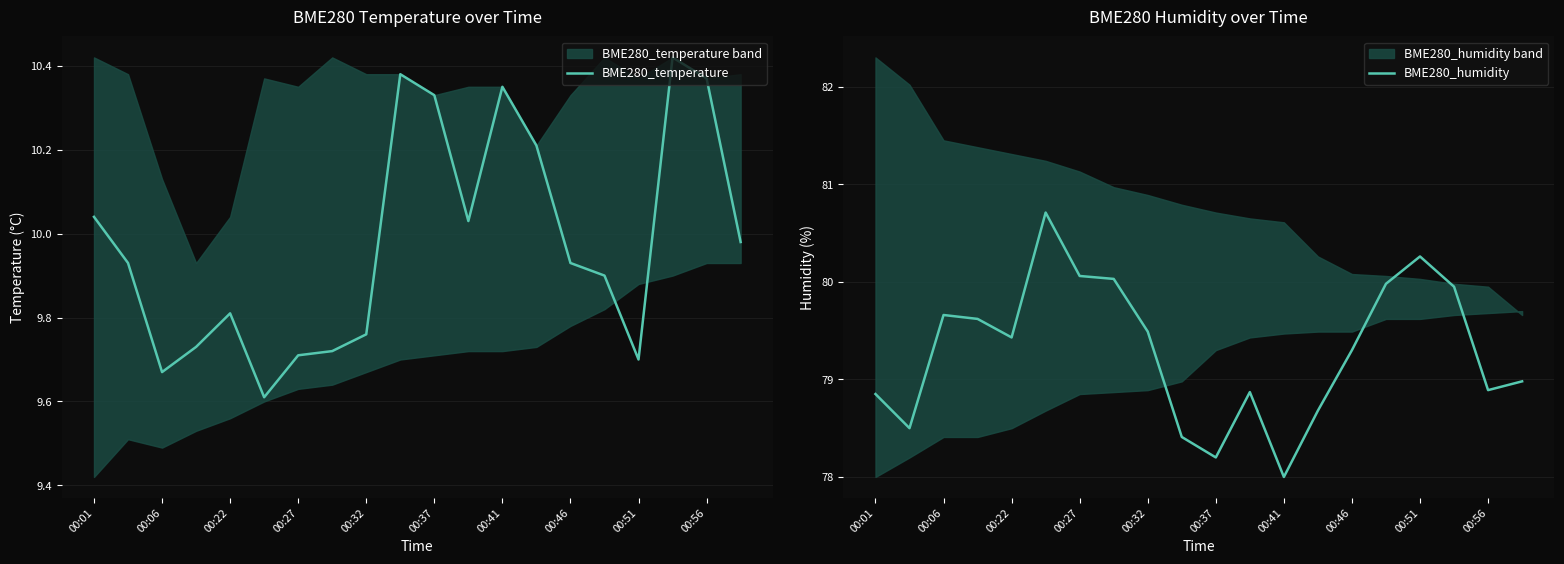

Where is the first local maximum for BME280_humidity?

00:06